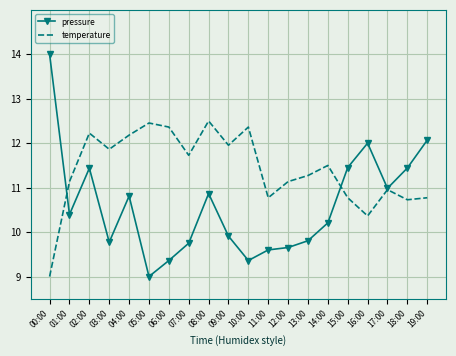

How many values in the temperature series exceed 11?

13